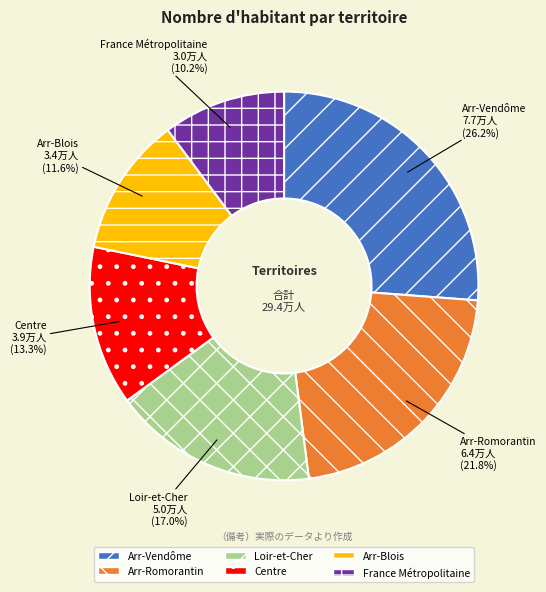

What percentage is the Arr-Blois slice, to the nearest percent?

12%